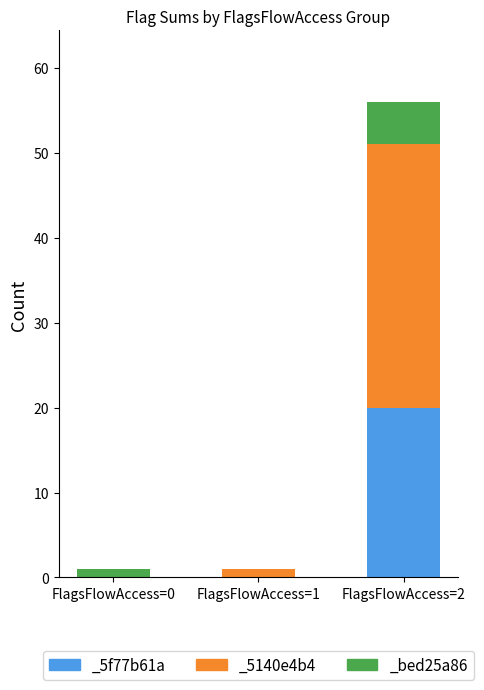

Which category has the lowest value in the _bed25a86 series?

FlagsFlowAccess=1